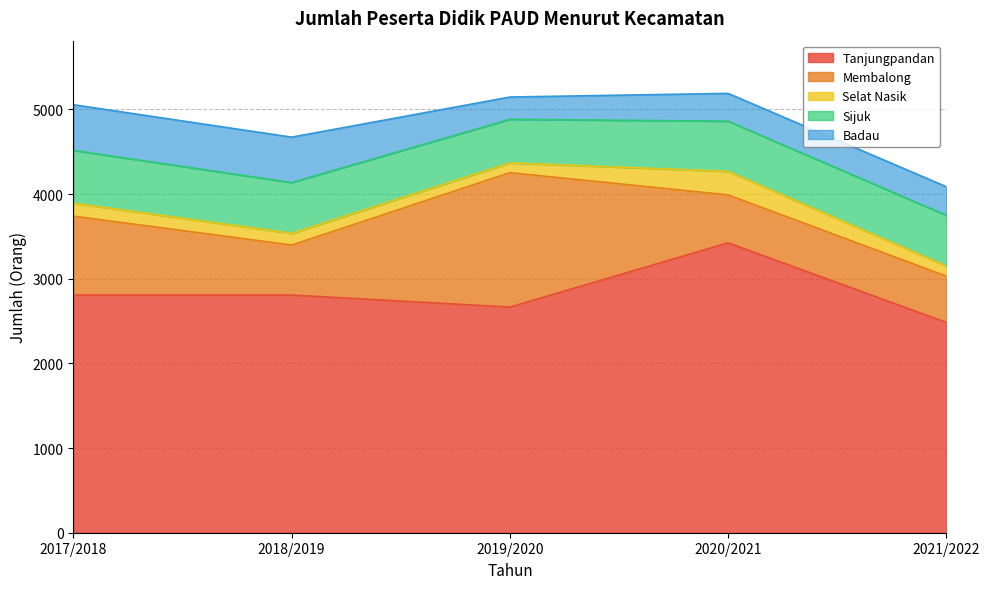

At which category does Membalong reach its first local valley?

2018/2019